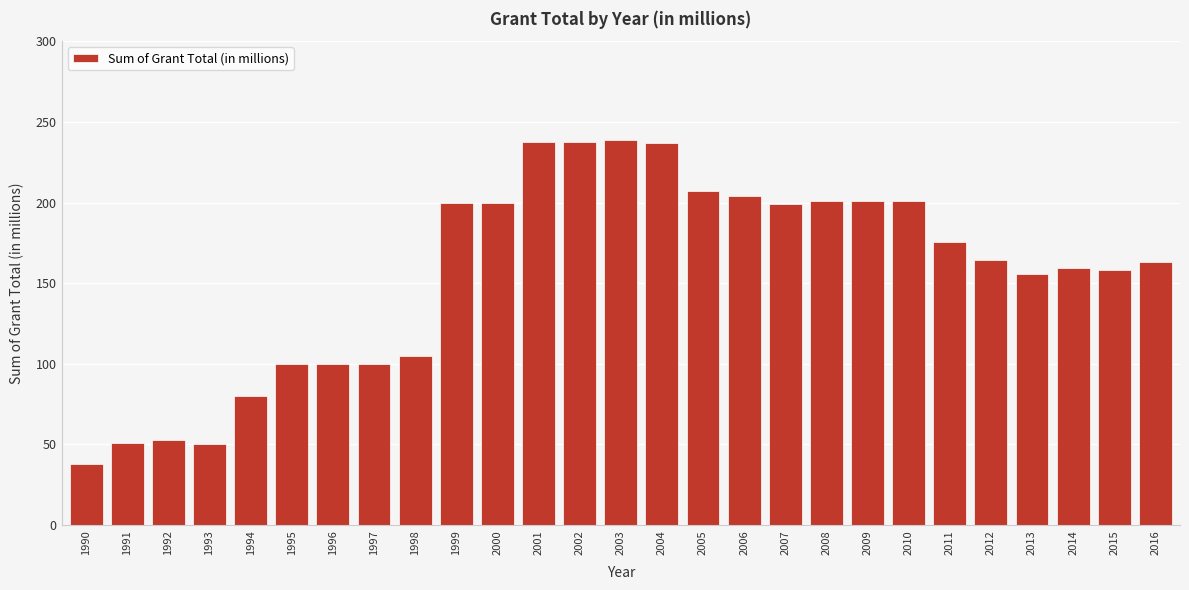

Which category has the lowest value across all series?

1990